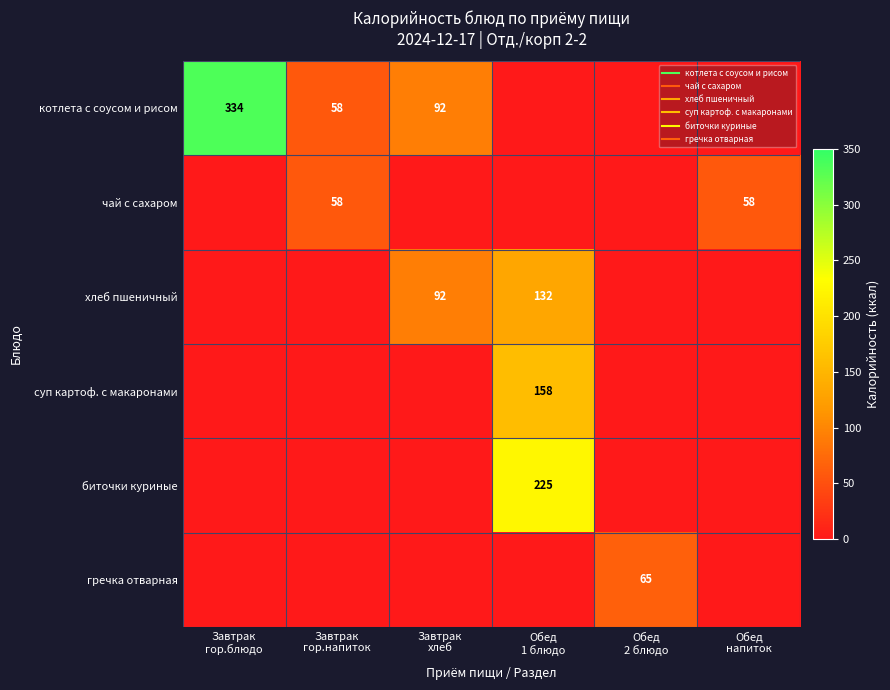

Is the value of биточки куриные at Завтрак гор.блюдо greater than the value of котлета с соусом и рисом at Завтрак гор.напиток?

No